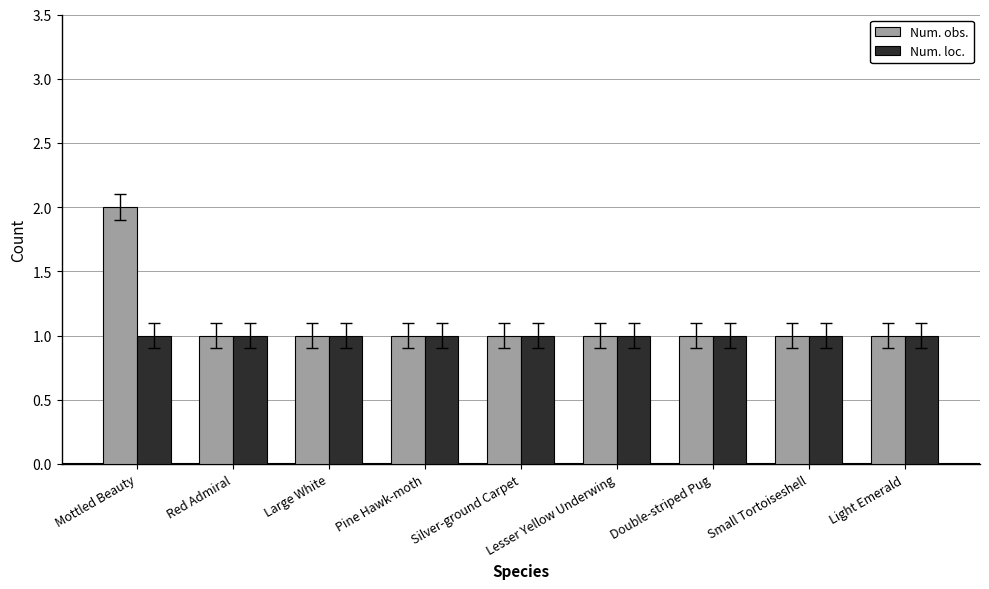

The value of Num. loc. at Pine Hawk-moth is 1. True or false?

True